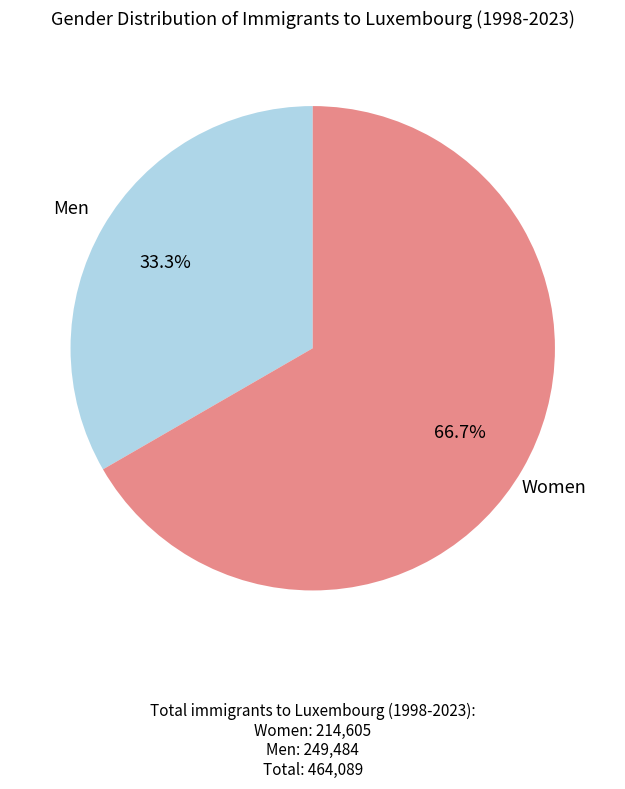

What portion of the pie excludes Women?

33.3%